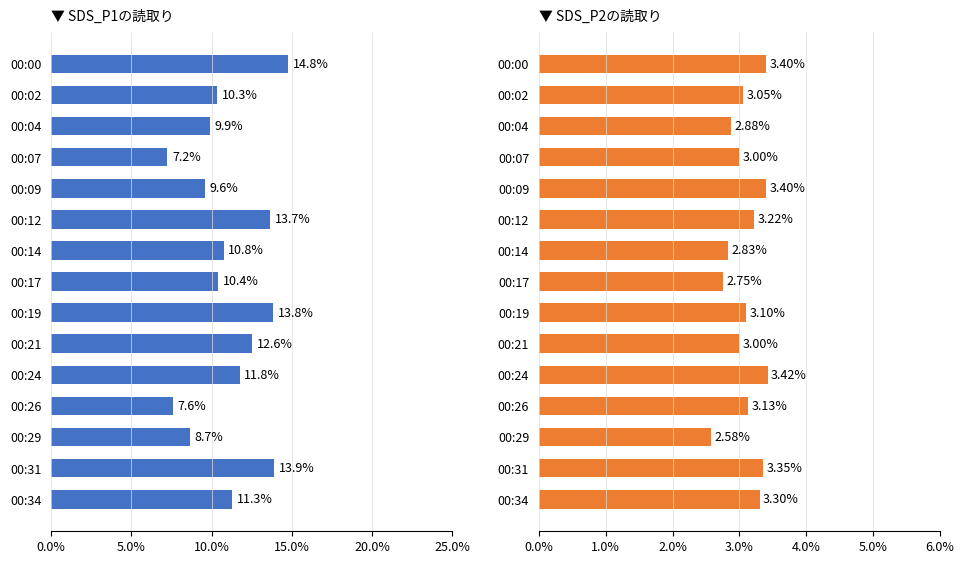

What is the smallest value displayed?

2.6